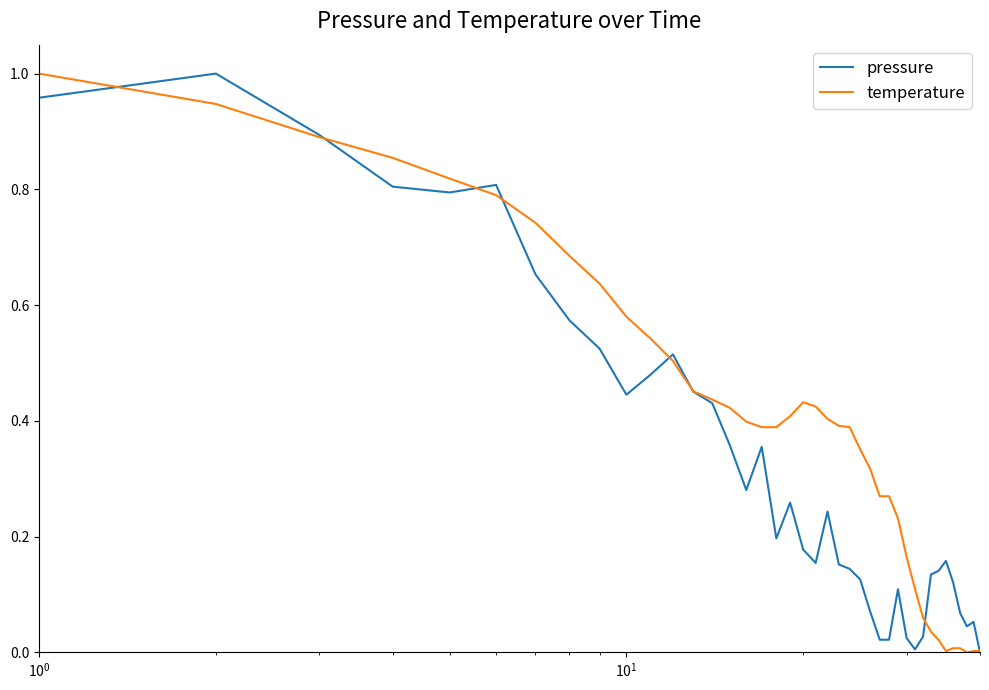

How many lines are shown in the chart?

2